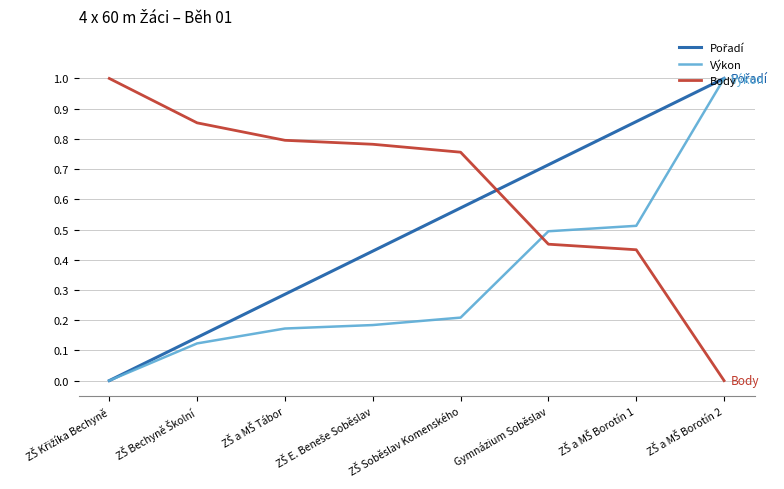

Which series has the largest total across all categories?

Body